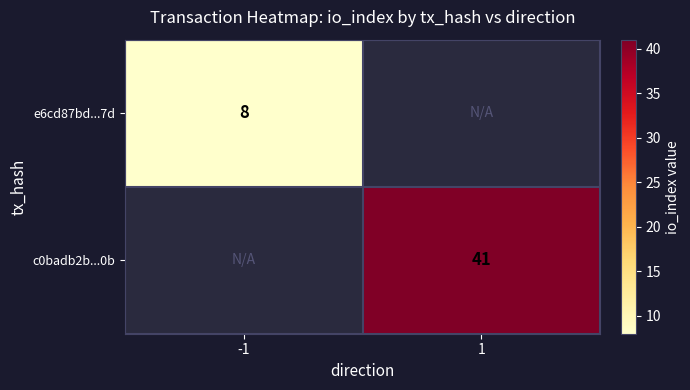

Between -1 and 1, which is larger?

1